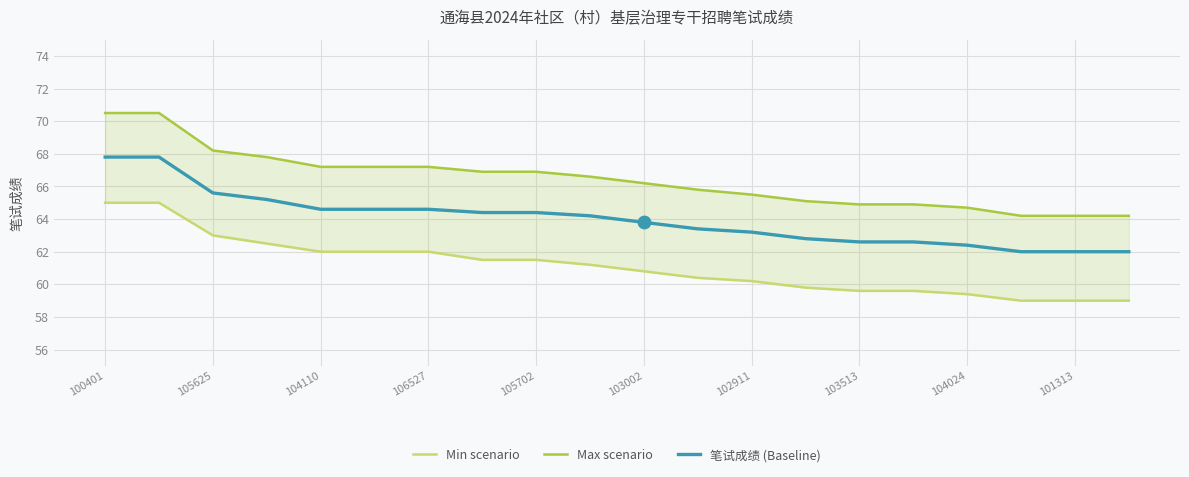

At how many categories does at least one series exceed 62?

20